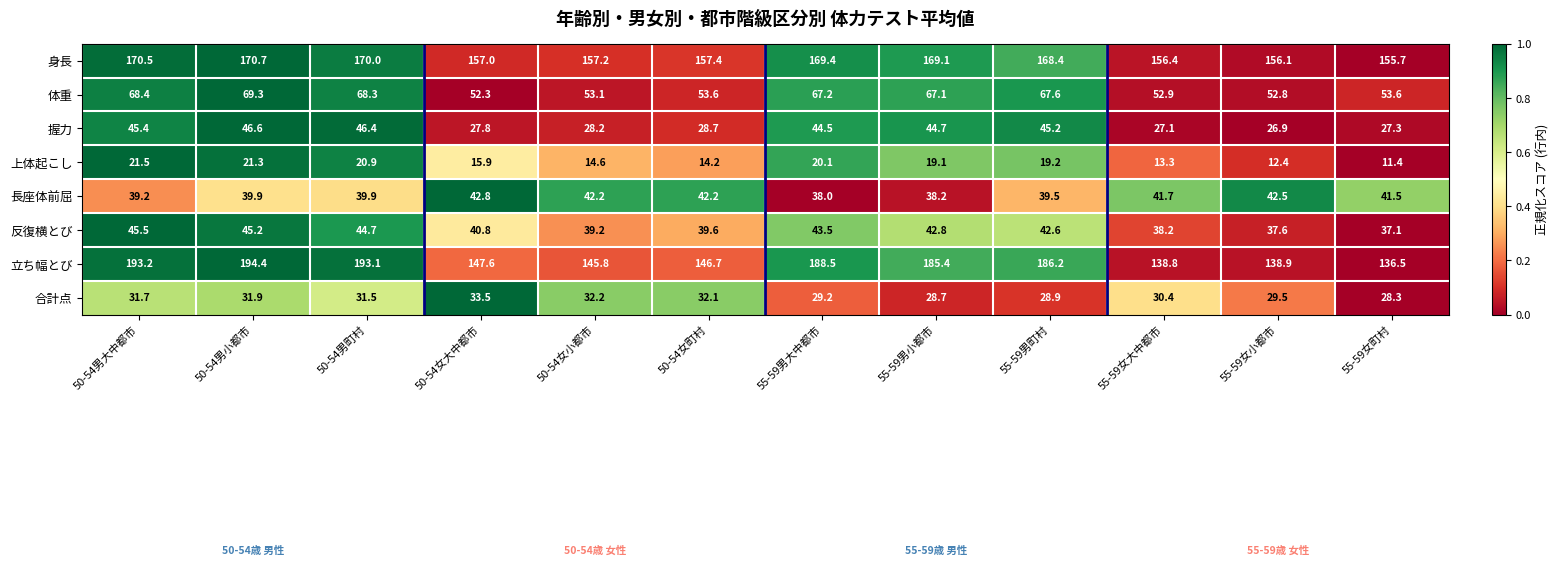

Which series has the largest total across all categories?

立ち幅とび